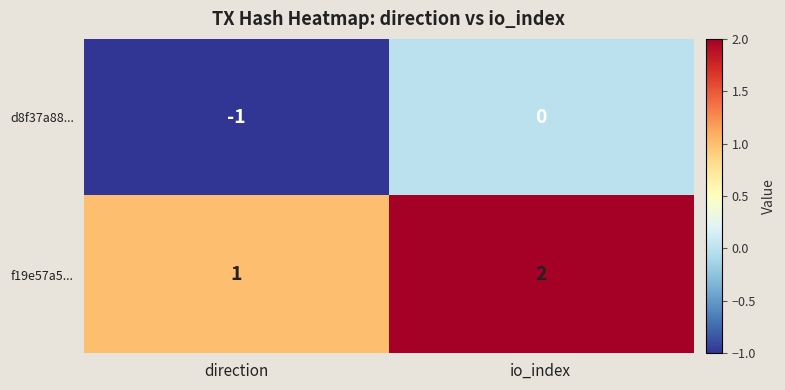

At which category is the sum across all series the highest?

io_index